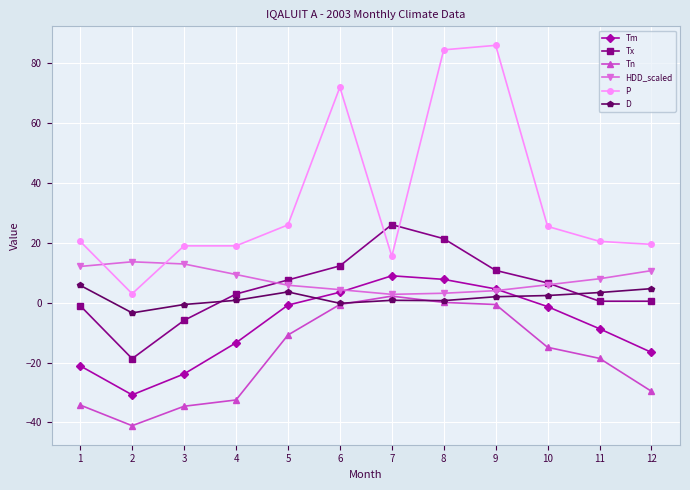

Which series has the widest spread of values?

P